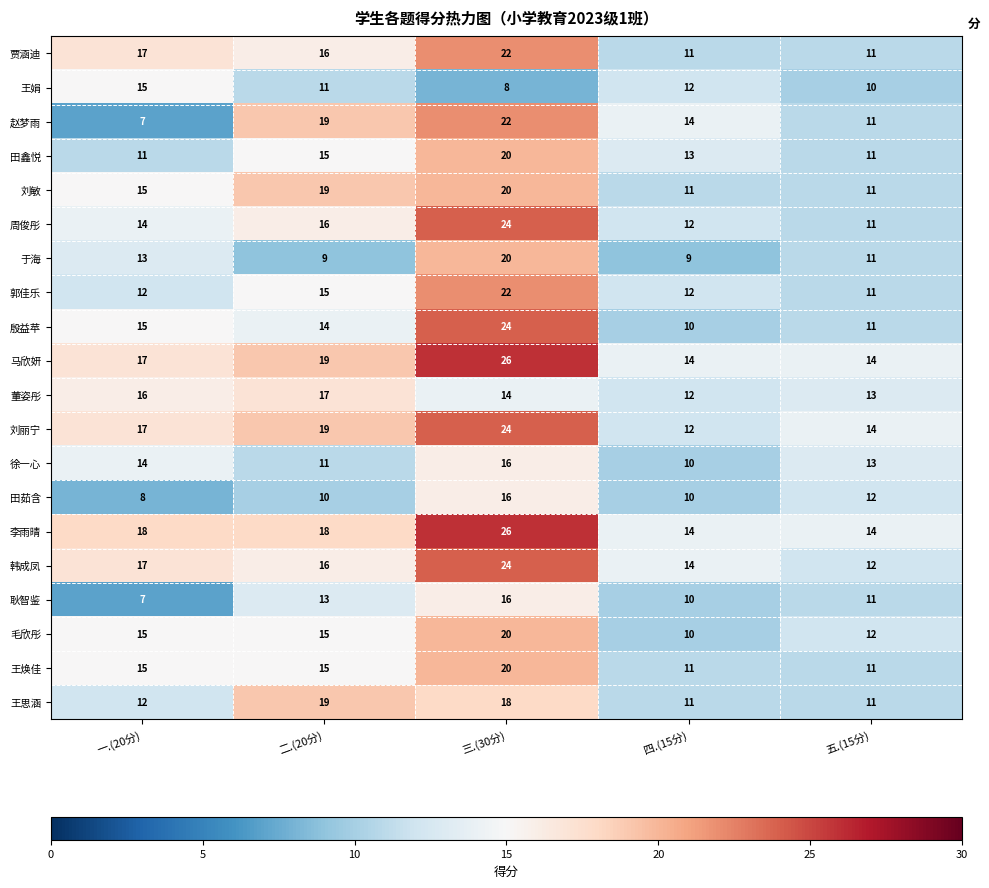

Which label corresponds to the smallest value in the chart?

一.(20分)